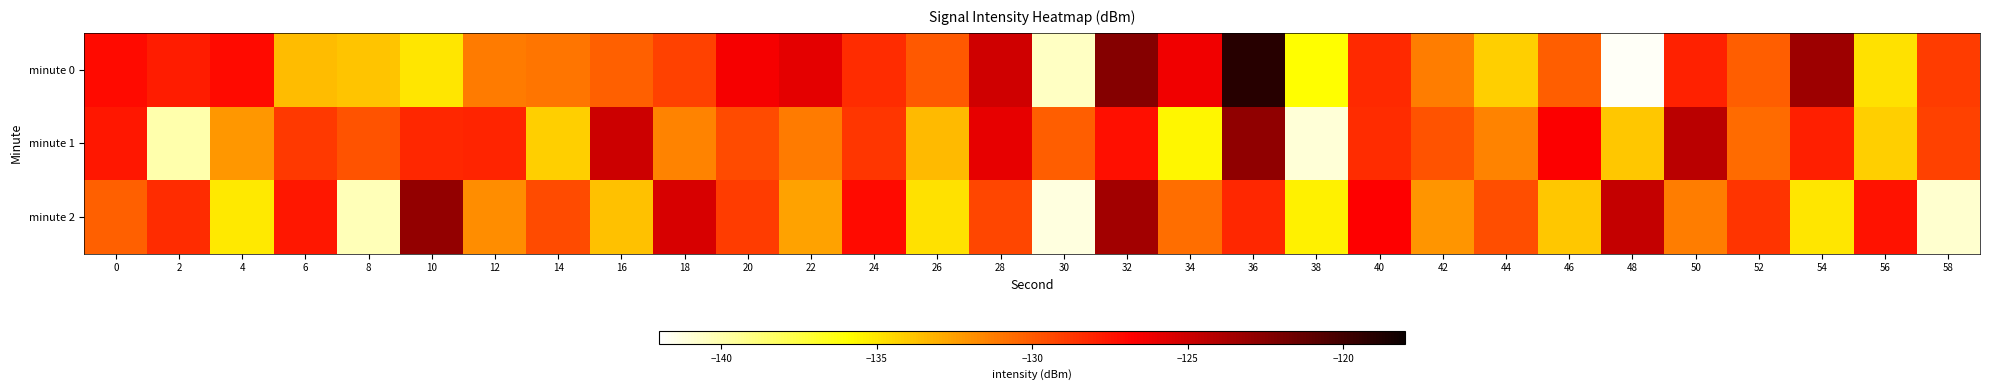

Count the number of categories in the chart.

30